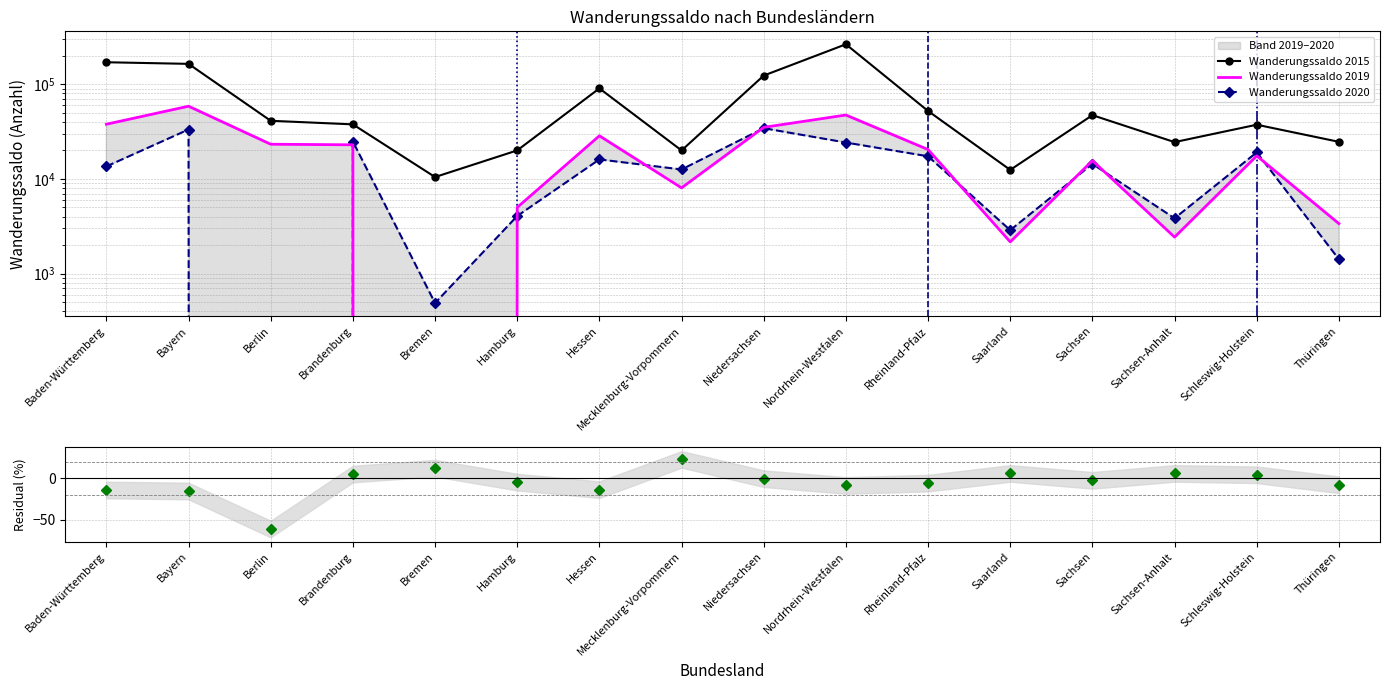

What is the sum of all Residual (%) values?

-79.8